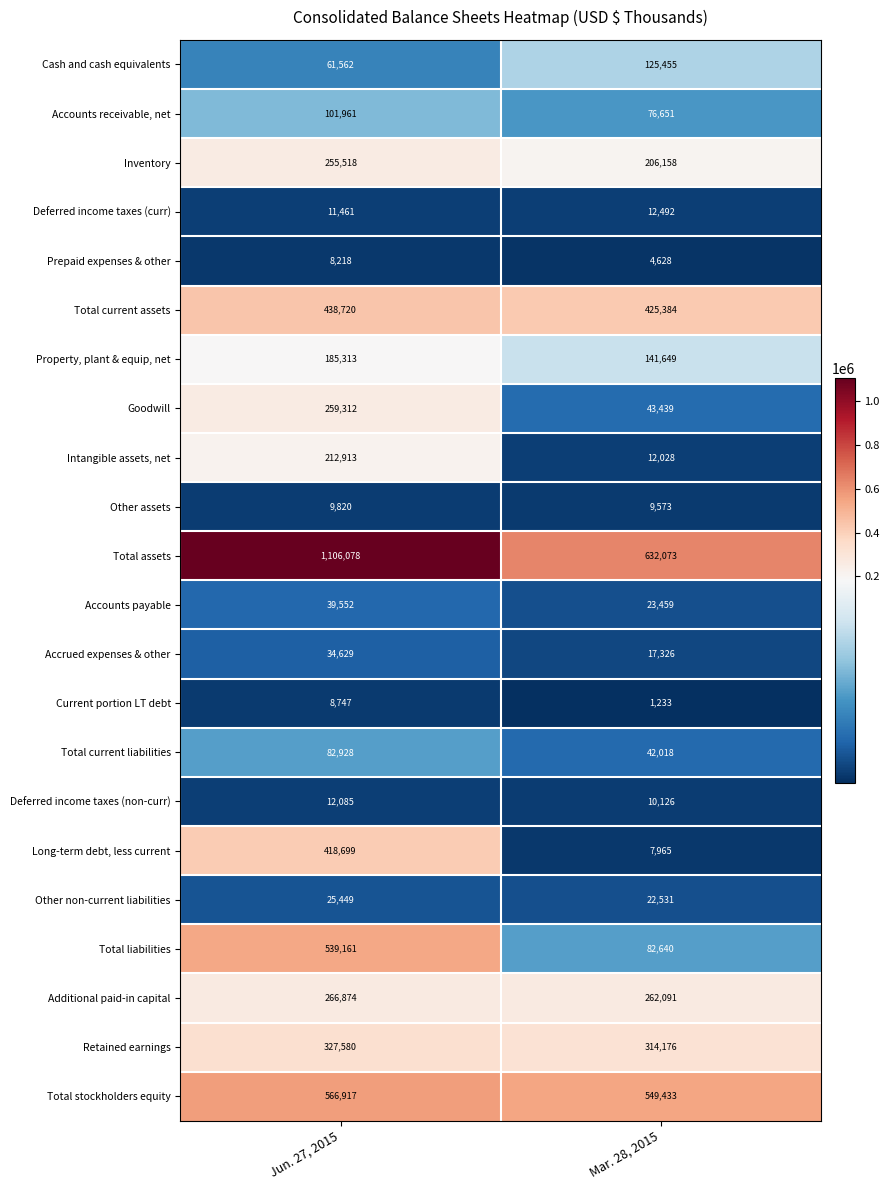

Count the number of categories in the chart.

2